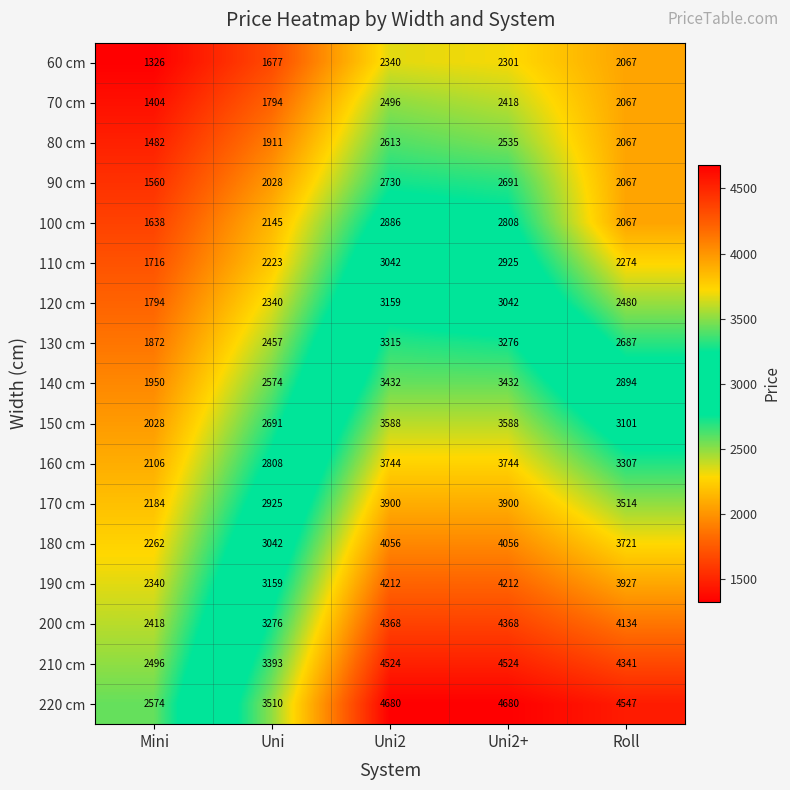

Is it true that 150 cm equals 2028 at Mini?

True